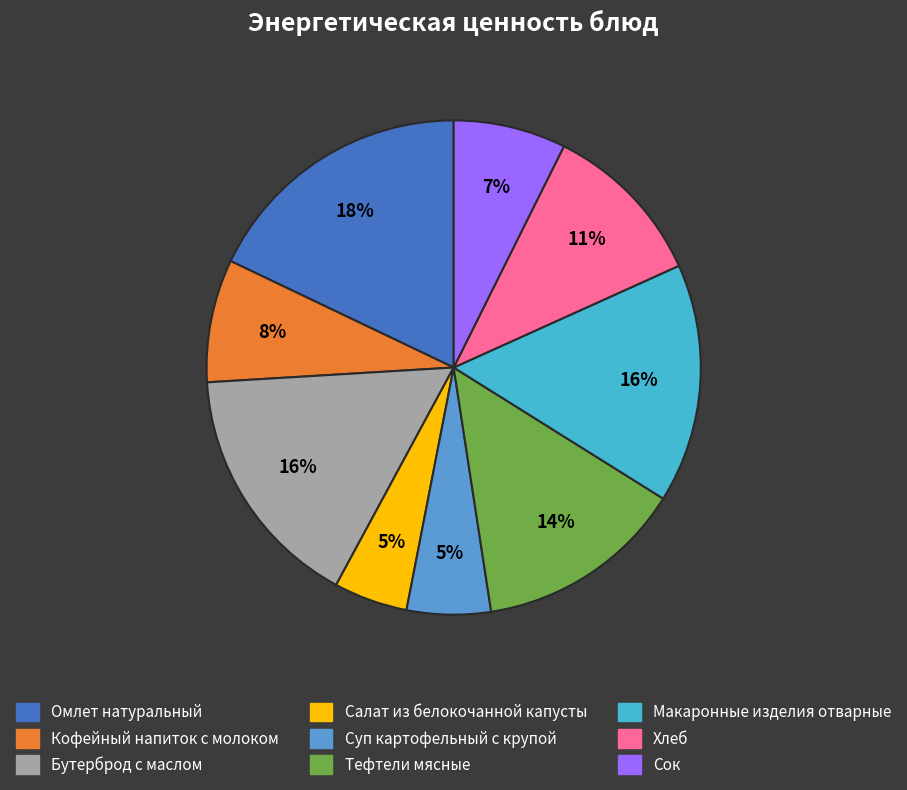

Is it true that Макаронные изделия отварные is 4% of the pie?

False